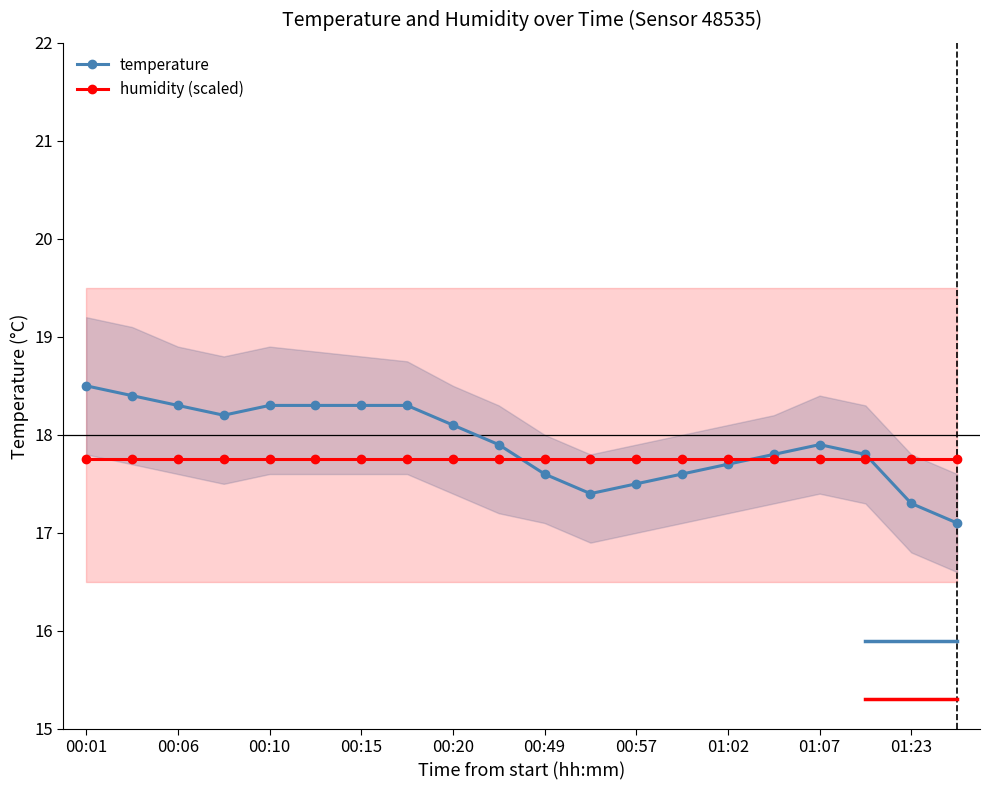

Does the chart display data point markers on the line(s)?

Yes